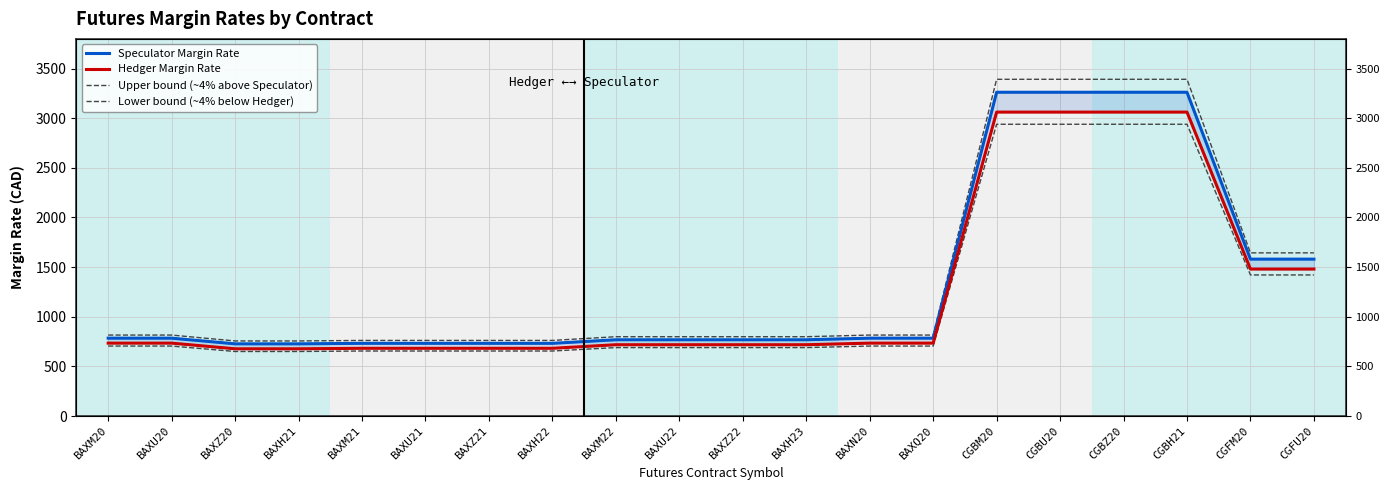

How many values in the Speculator Margin Rate series exceed 784?

6